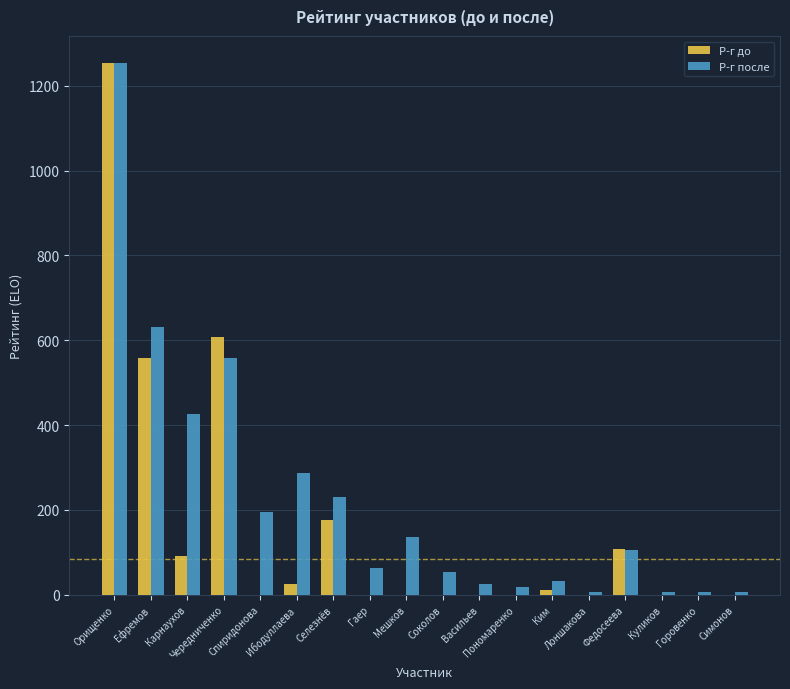

What is the sum of all Р-г до values?

2831